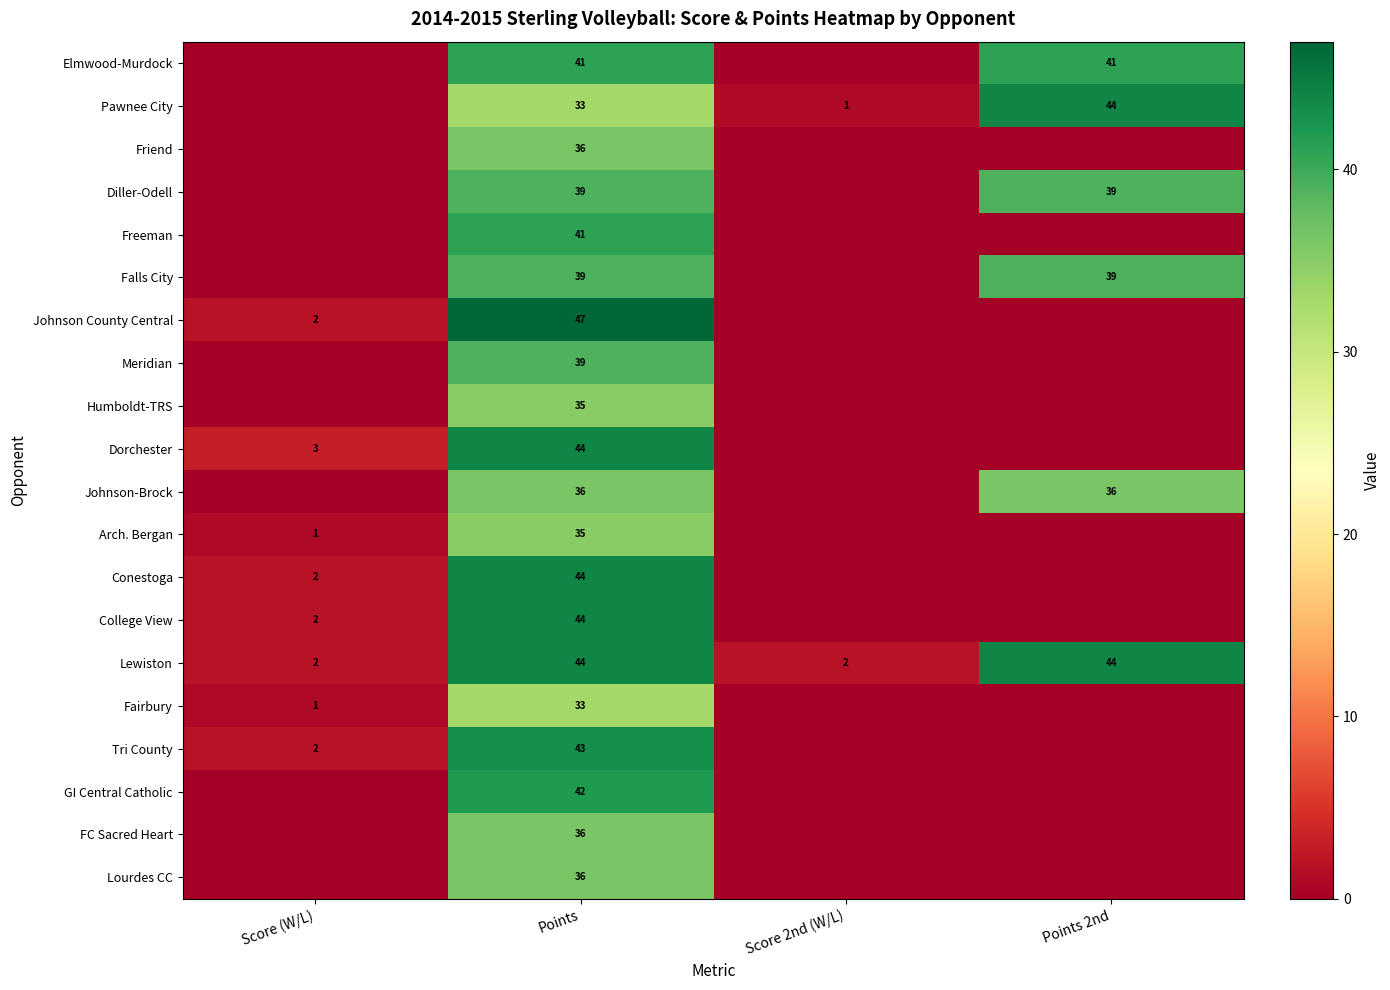

How many data points does each series have?

4